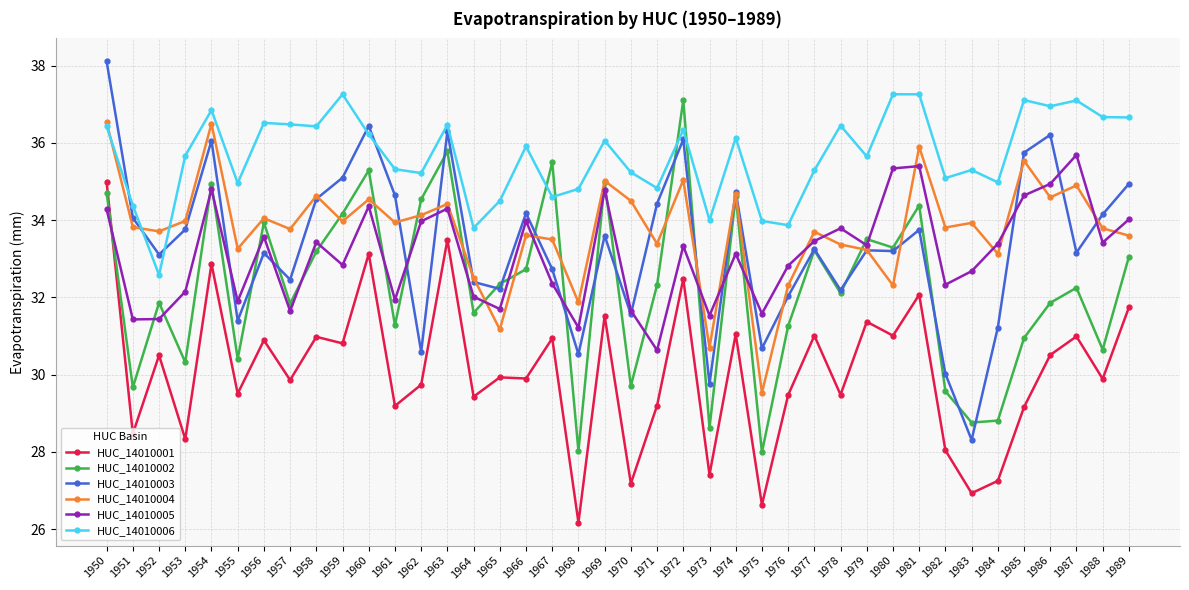

Is this an area chart (filled region under the line)?

No